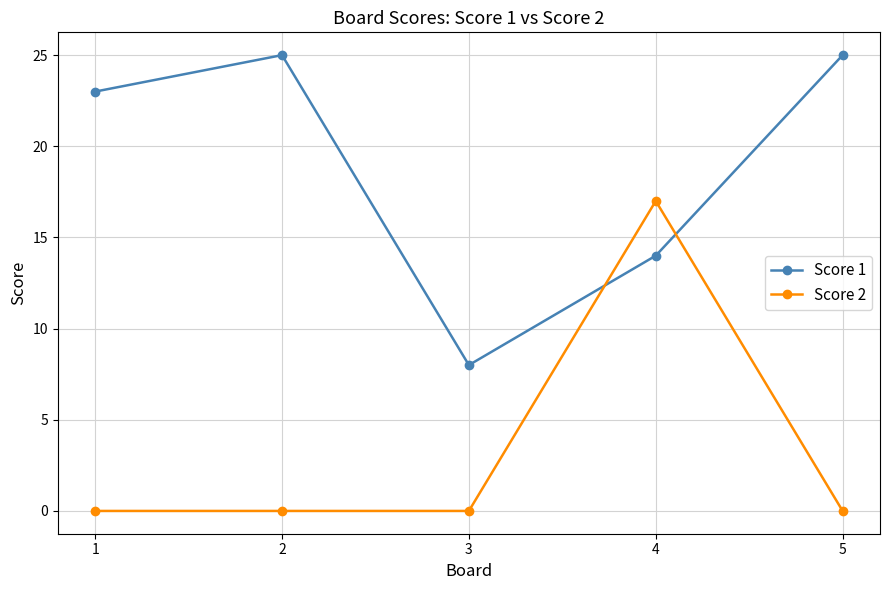

True or false: Score 2 has a value of 5 at 1.

False